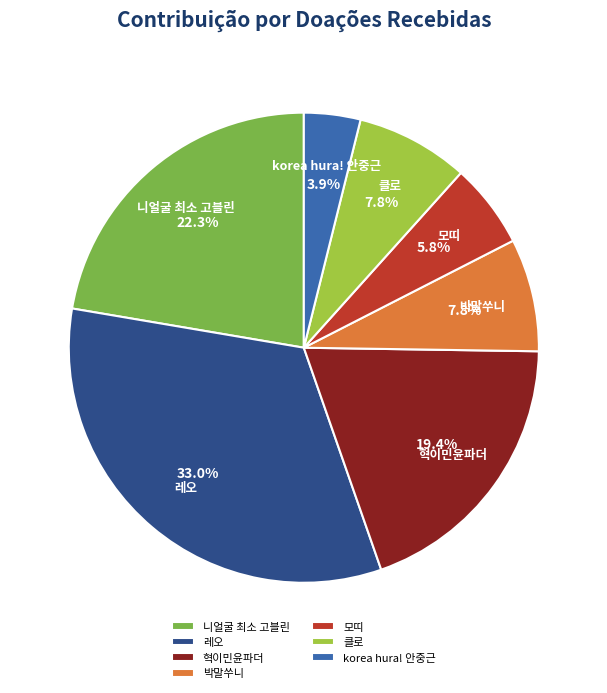

Does 혁이민윤파더 account for over 50% of the chart?

No